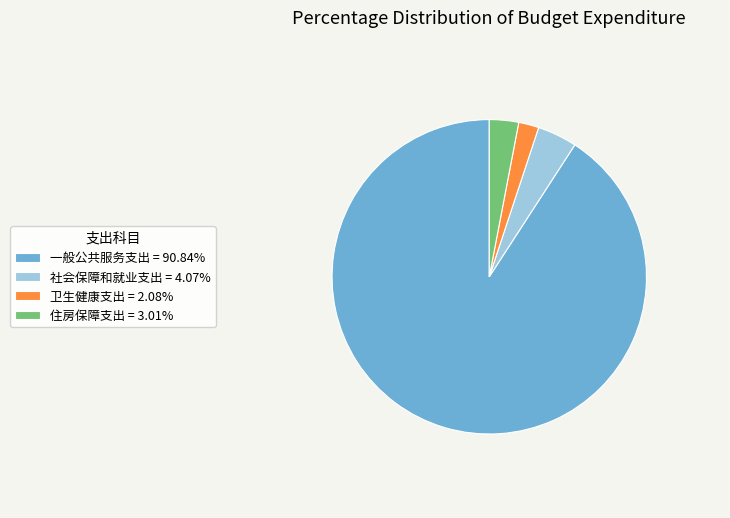

Do 社会保障和就业支出 = 4.07% and 卫生健康支出 = 2.08% together represent more than half of the pie?

No